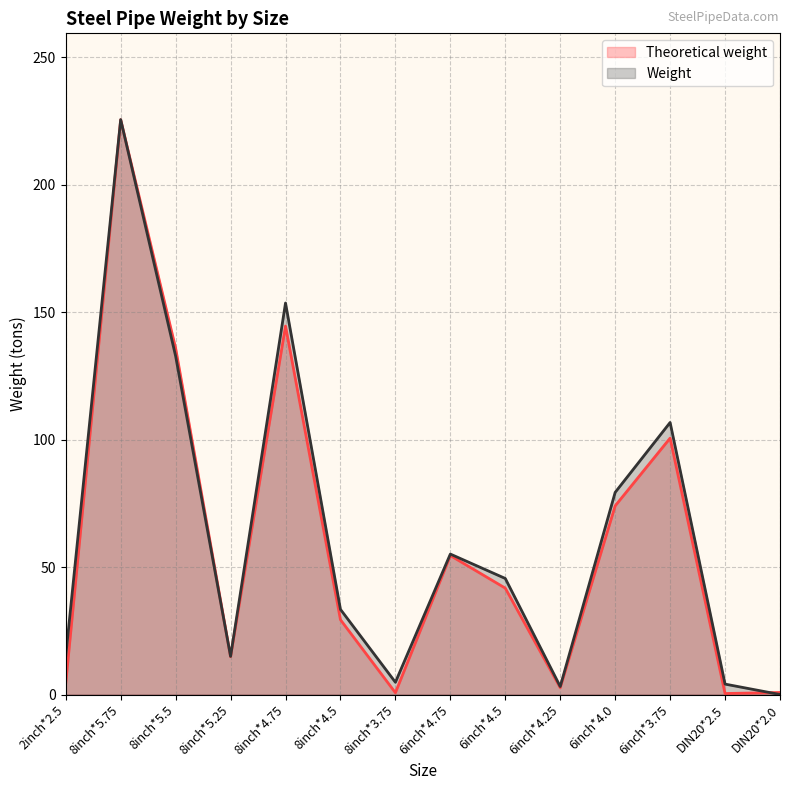

Is it true that Theoretical weight equals 72.5 at 6inch*4.75?

False